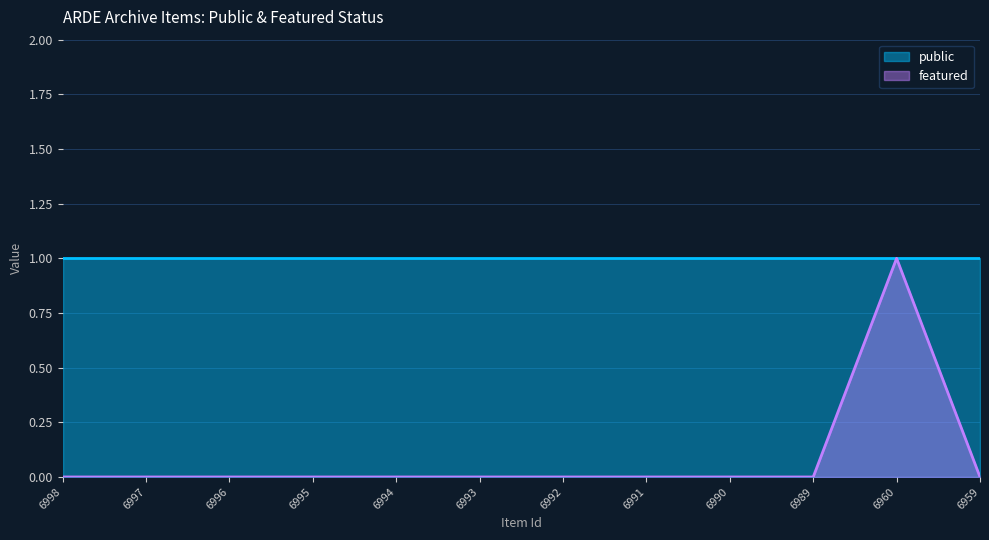

The chart shows a value of 0 at 6960. True or false?

False